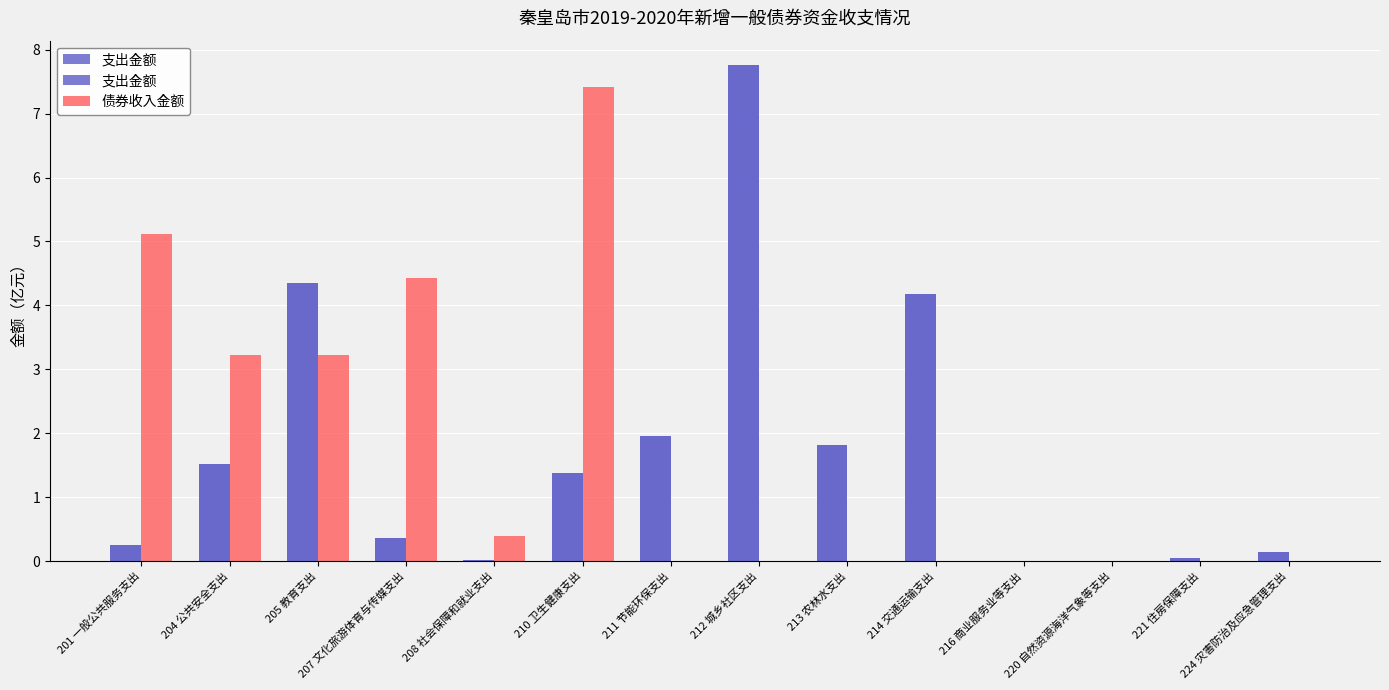

Which series has the largest range (max minus min)?

支出金额